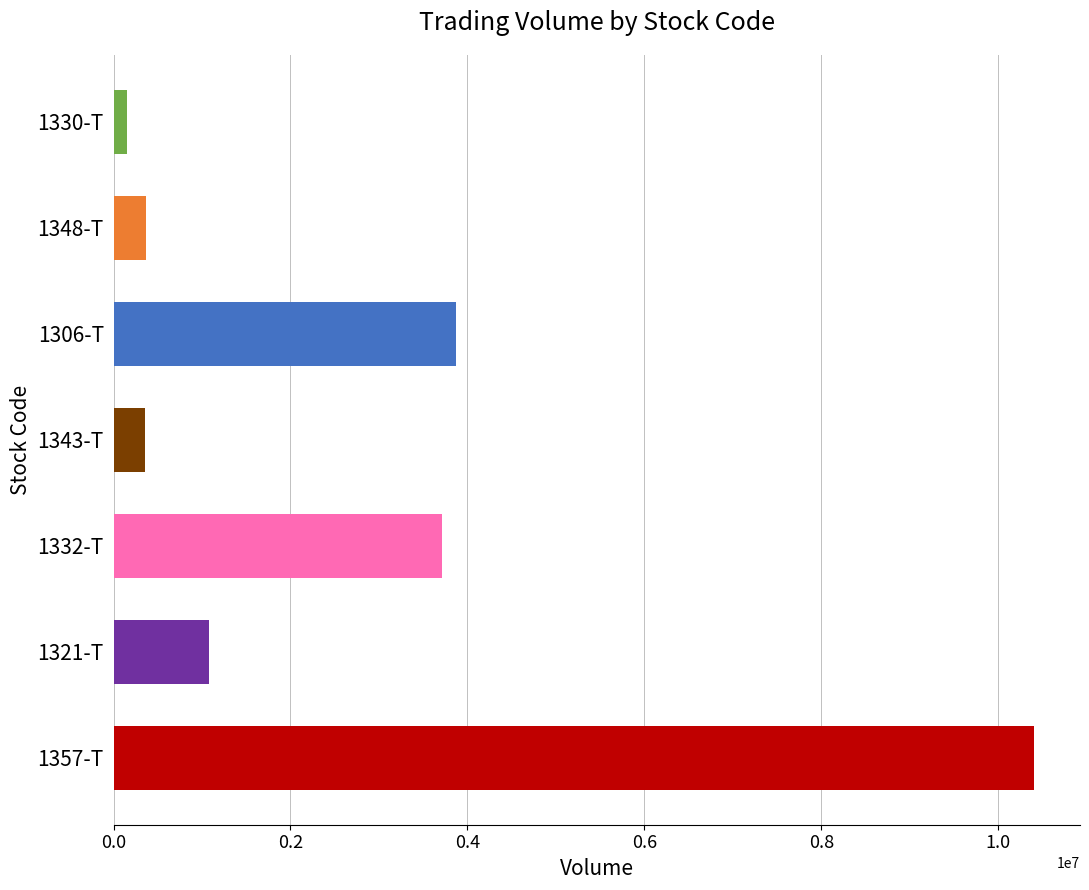

What is the minimum value shown in the chart?

157200